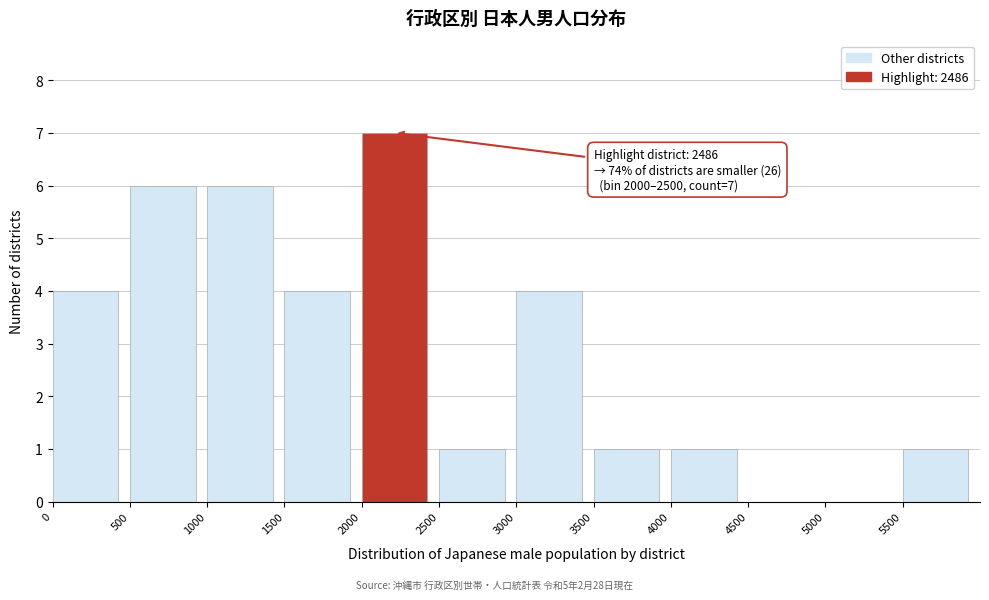

Which range on the x-axis has the tallest bar?

2000 to 2500